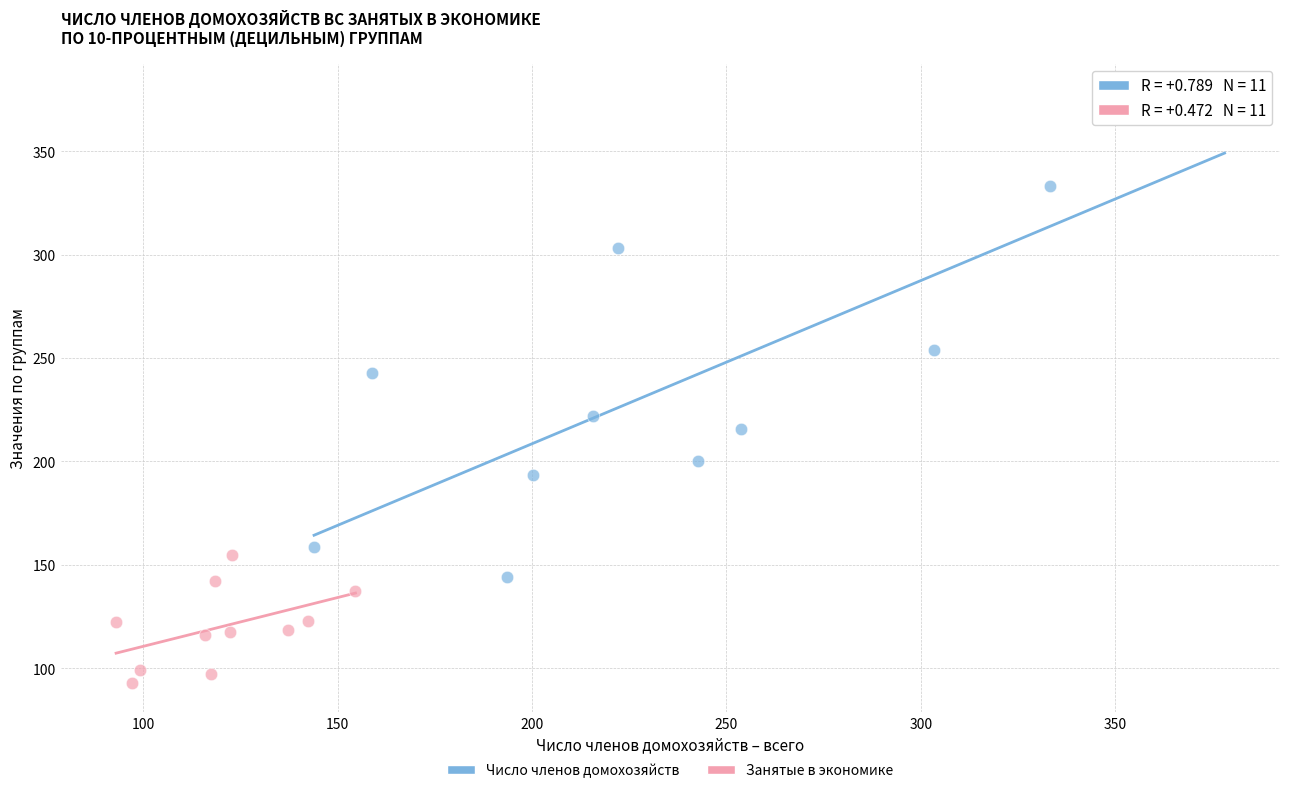

Which series reaches the maximum Y coordinate?

Число членов домохозяйств